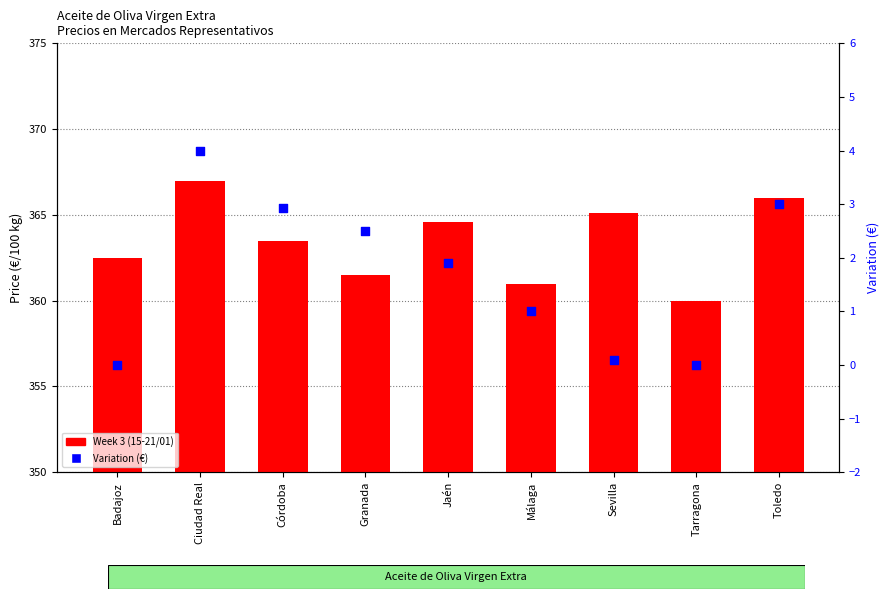

Which series reaches the minimum Y coordinate?

Variation (€)